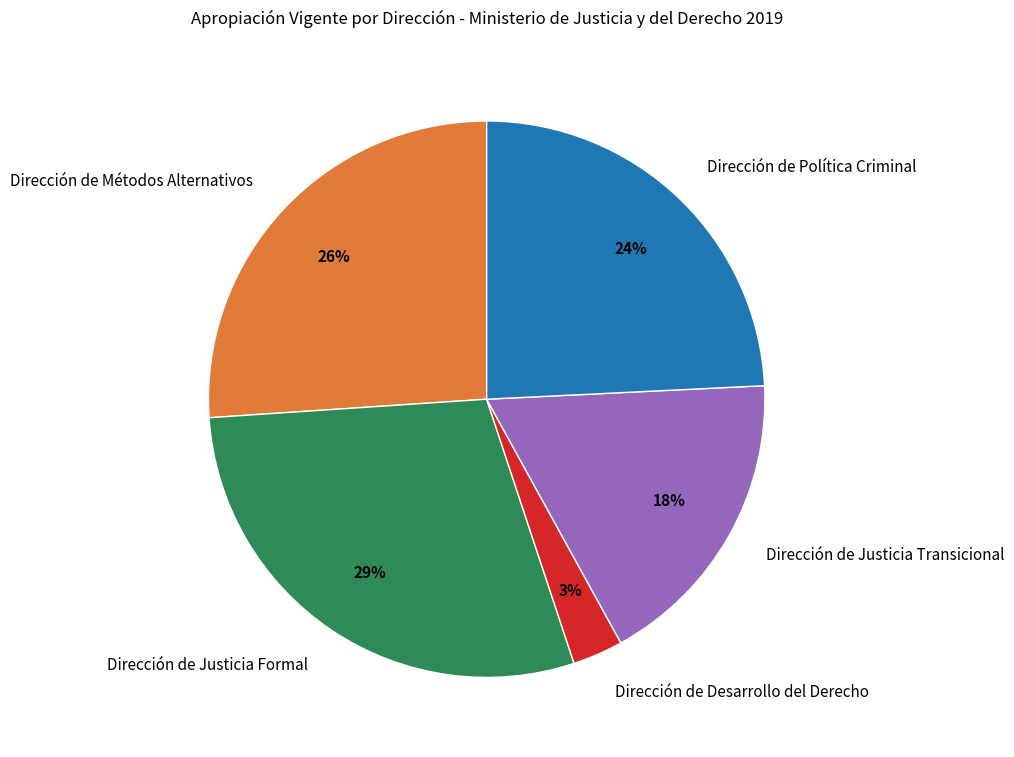

The Dirección de Desarrollo del Derecho slice represents 11% of the pie. True or false?

False